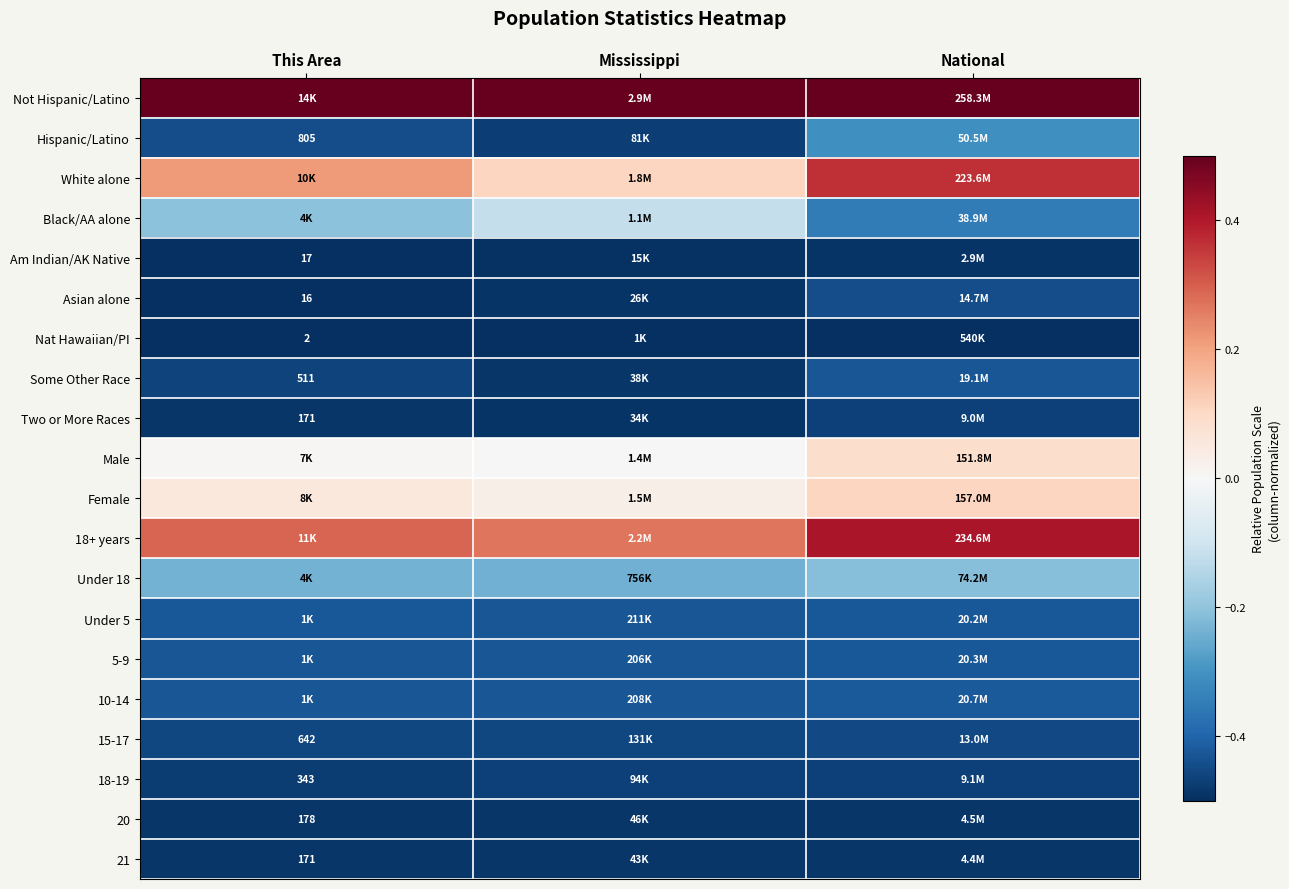

At which category is the sum across all series the highest?

National